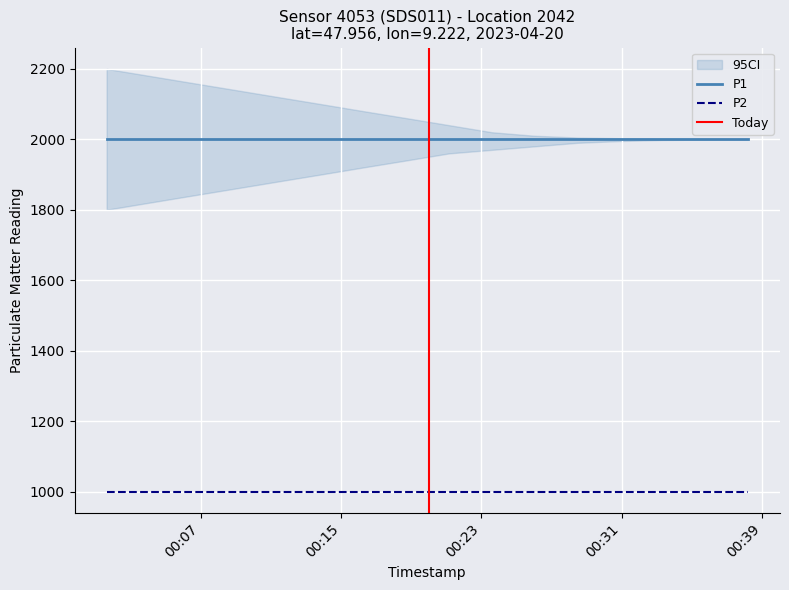

What is the sum of the P2 values at 2023-04-20T00:35:45 and 2023-04-20T00:08:58?

1999.8